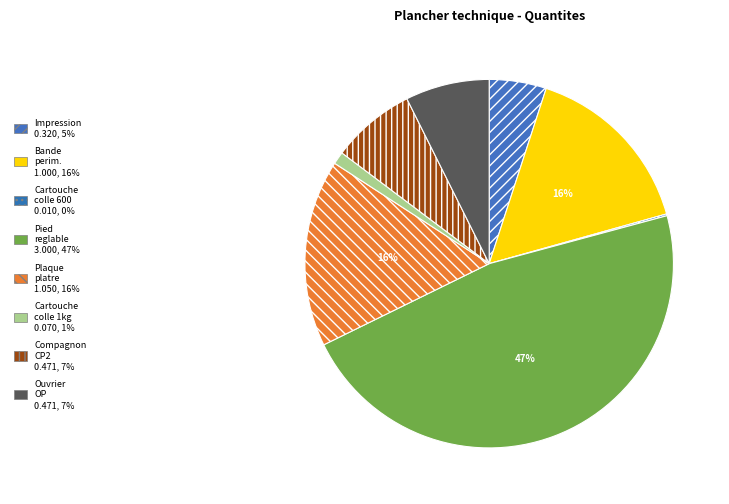

Does any single category account for the majority?

No